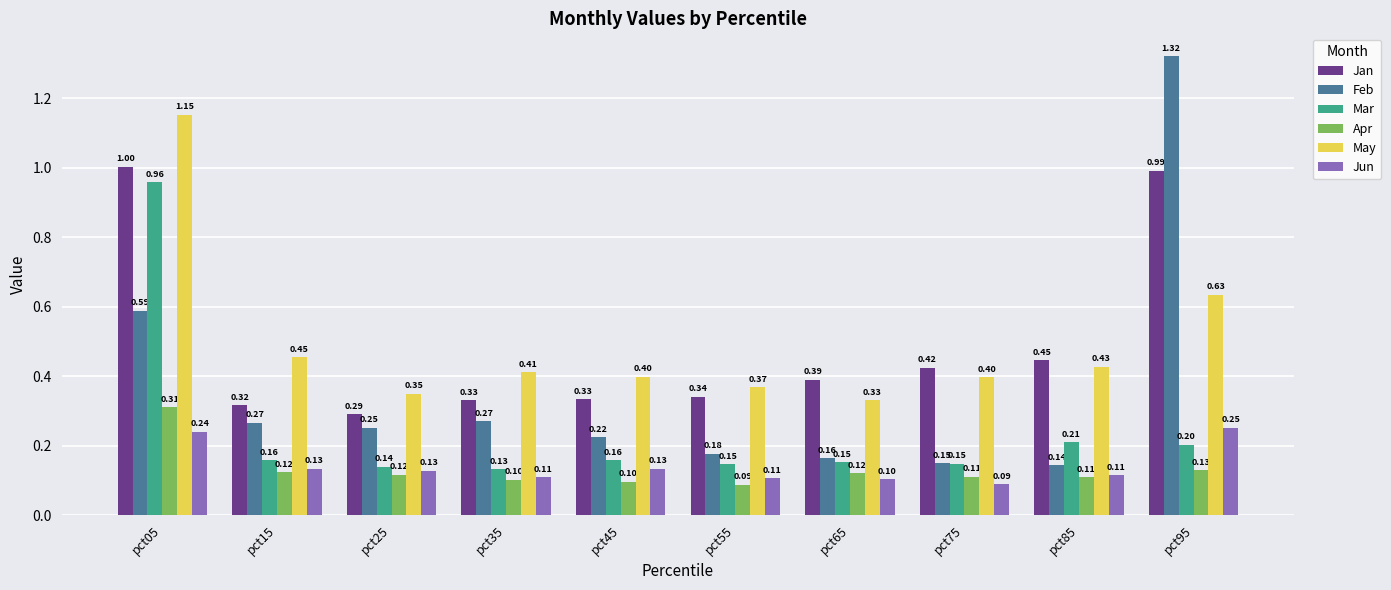

The value of Apr at pct65 is 0.1. True or false?

True